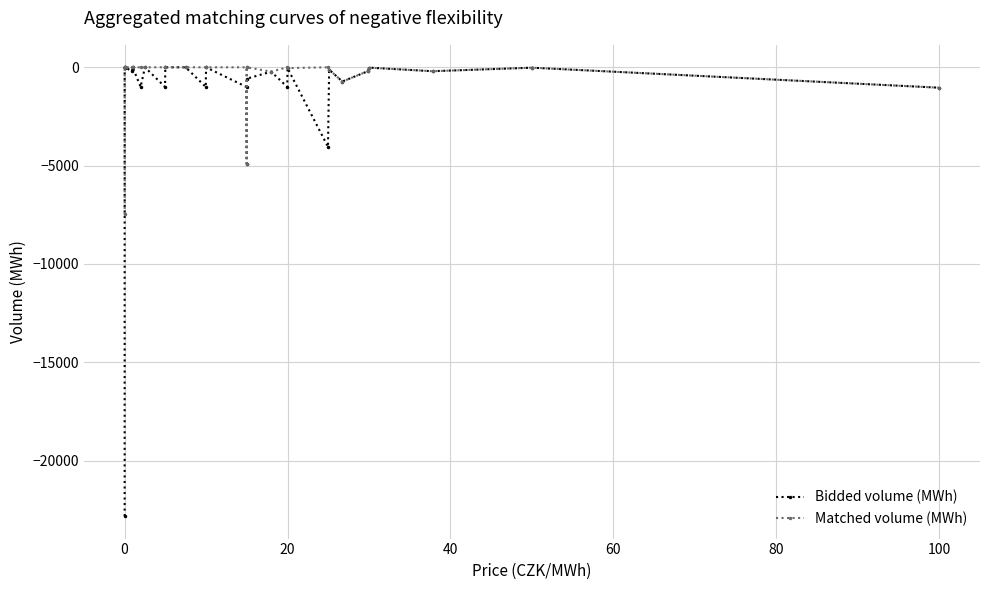

True or false: Bidded volume (MWh) and Matched volume (MWh) cross at least once.

False